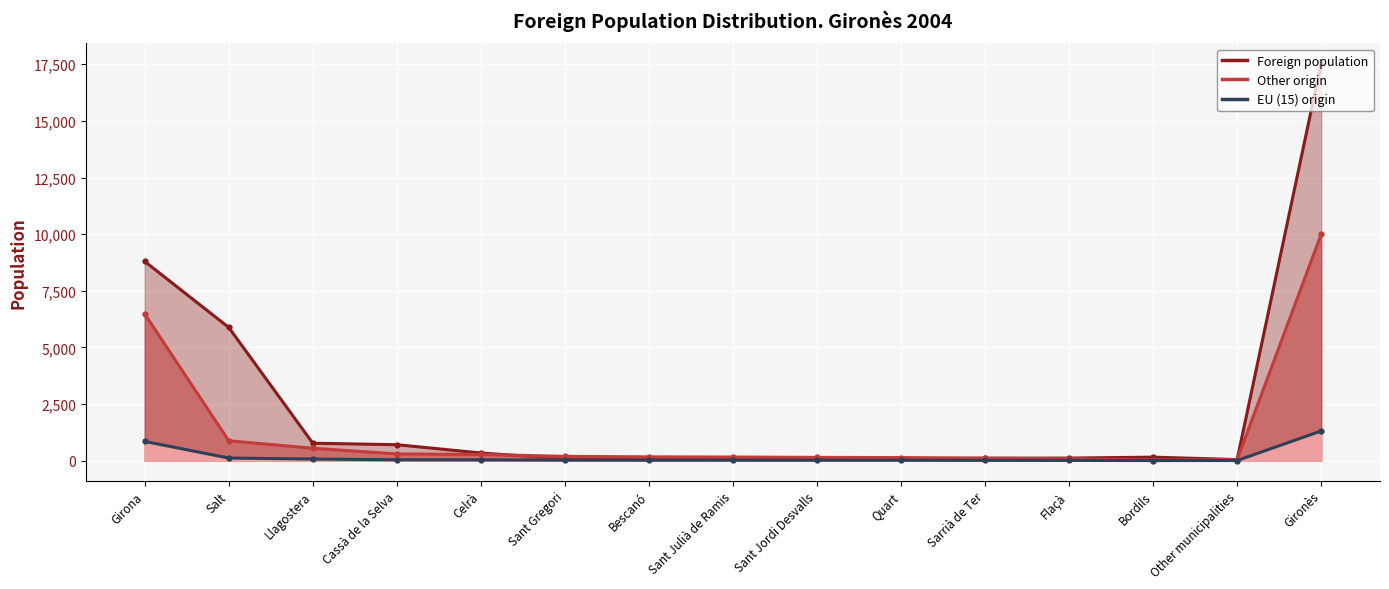

Between Bescanó and Sant Gregori, which is larger?

Bescanó